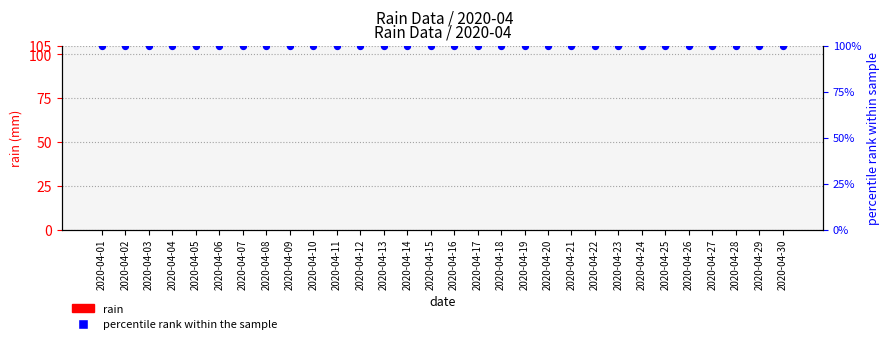

At which category is the sum across all series the highest?

2020-04-01